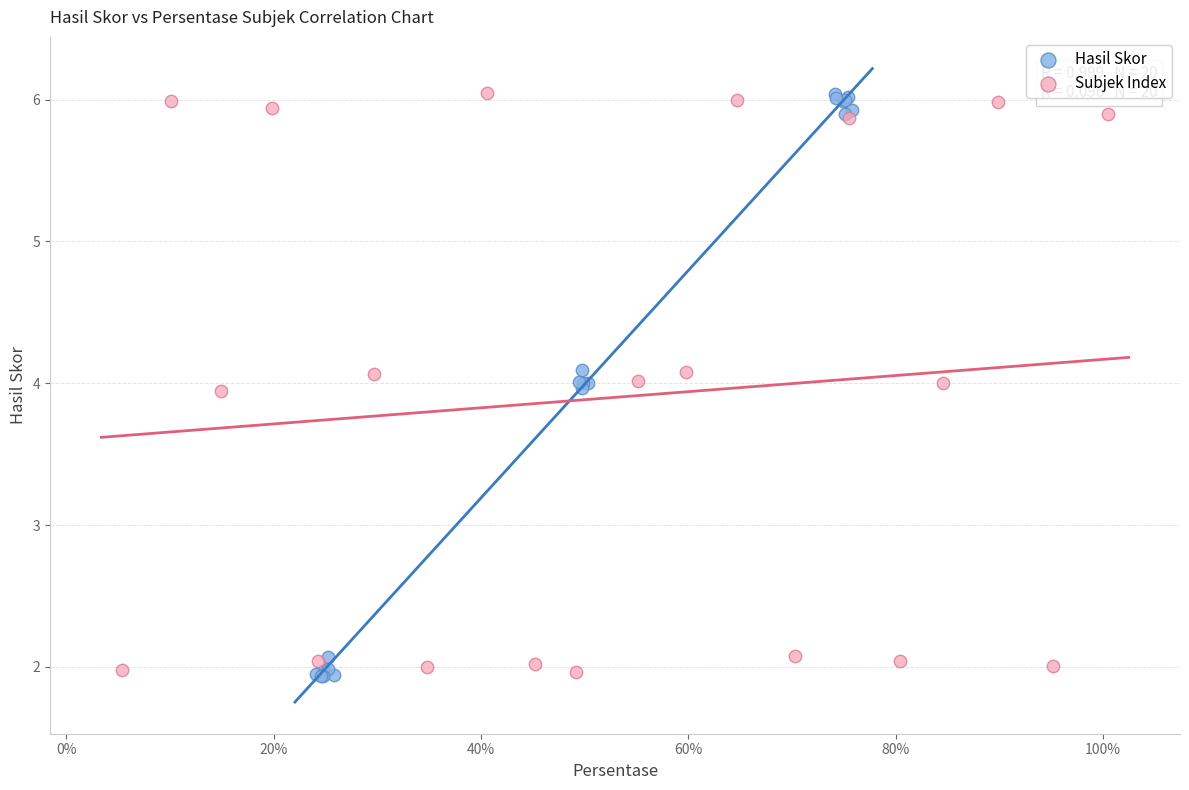

What are all the series names shown in the legend?

Hasil Skor, Subjek Index